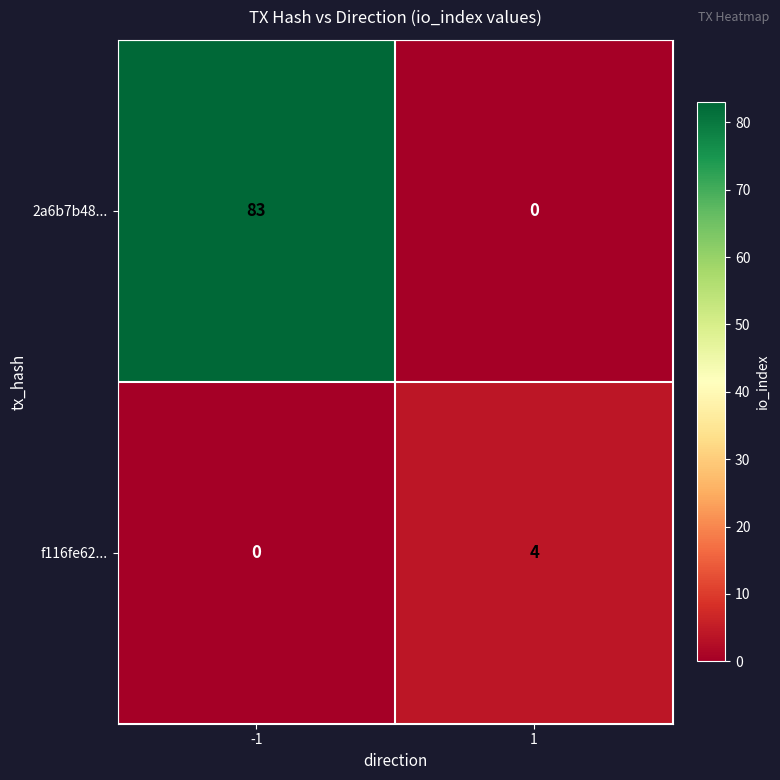

The 2a6b7b48... series shows 56 at 1. True or false?

False